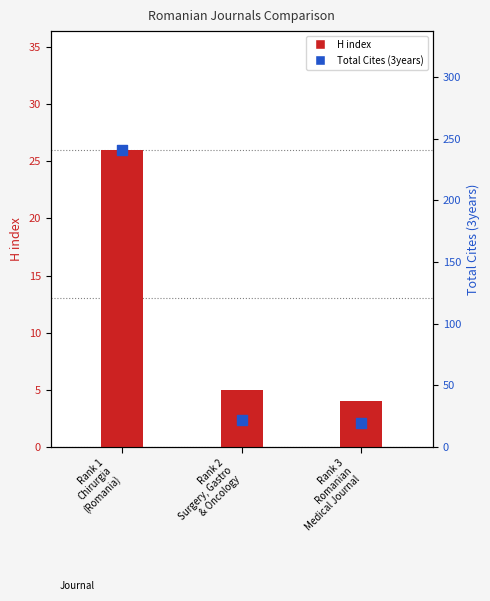

Which series has the largest total across all categories?

Total Cites (3years)